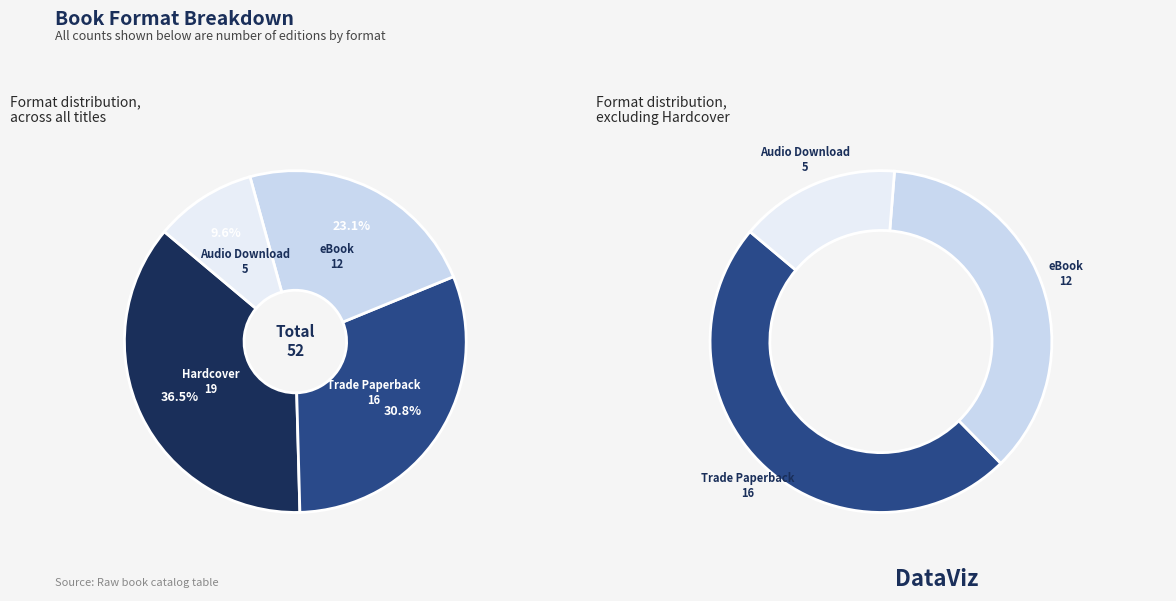

Which slice is the smallest?

Audio Download